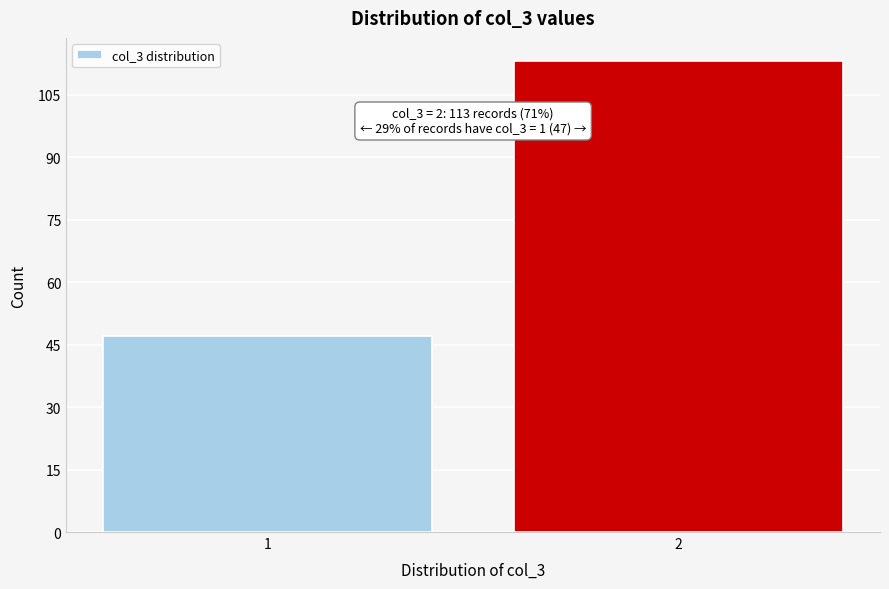

Reading left to right, extract all data points from this chart.

1=47	2=113